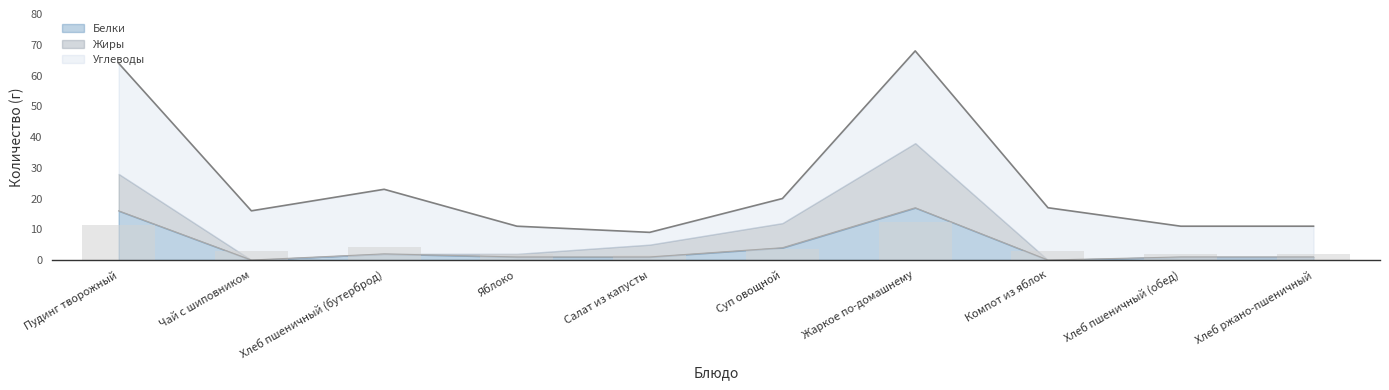

Where is Белки nearest to the value 8?

Суп овощной